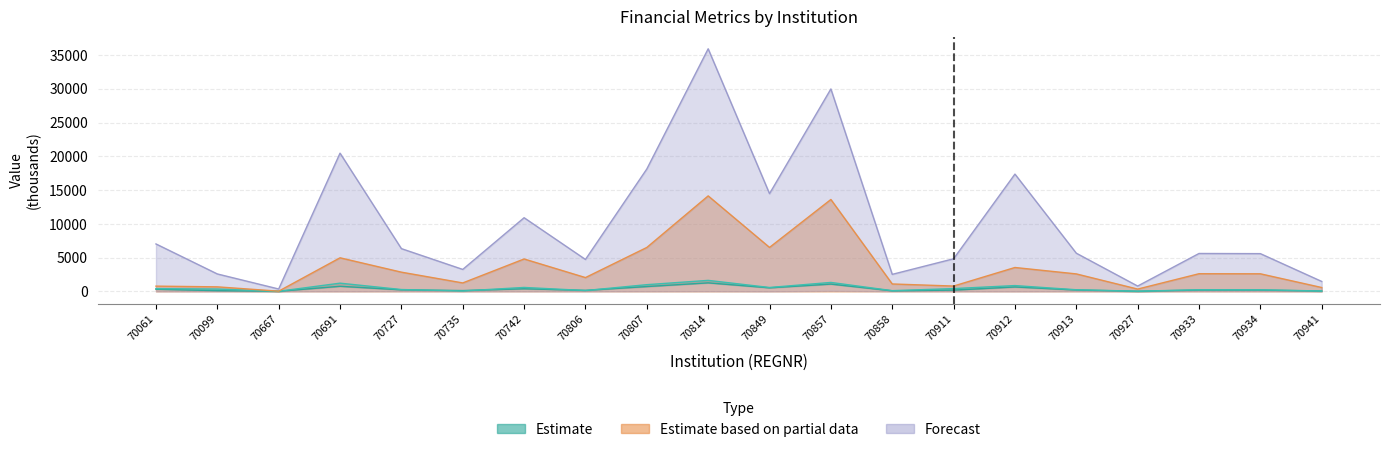

Reading left to right, extract all data points from this chart.

TA0107: 328.8	117.1	25.3	765.6	241.8	131.7	397.4	160.9	725.3	1272.4	540.1	1089.0	94.6	199.6	664.6	215.5	29.8	207.1	205.7	58.8
TA0109: 417.0	357.0	25.3	1227.3	283.7	69.9	593.4	135.6	1004.2	1639.7	586.4	1335.1	115.8	423.8	869.4	251.2	38.7	249.6	241.4	70.3
TA0208: 787.6	682.3	42.0	4980.1	2855.5	1261.5	4807.3	2054.4	6511.1	14143.1	6517.1	13611.0	1109.1	799.6	3546.5	2597.7	351.2	2625.1	2613.1	582.3
TA0210: 7030.6	2590.8	363.2	20467.2	6338.5	3262.3	10912.6	4736.1	18123.1	35911.8	14473.7	29967.7	2529.7	4836.8	17367.3	5662.4	798.1	5620.5	5597.4	1481.3